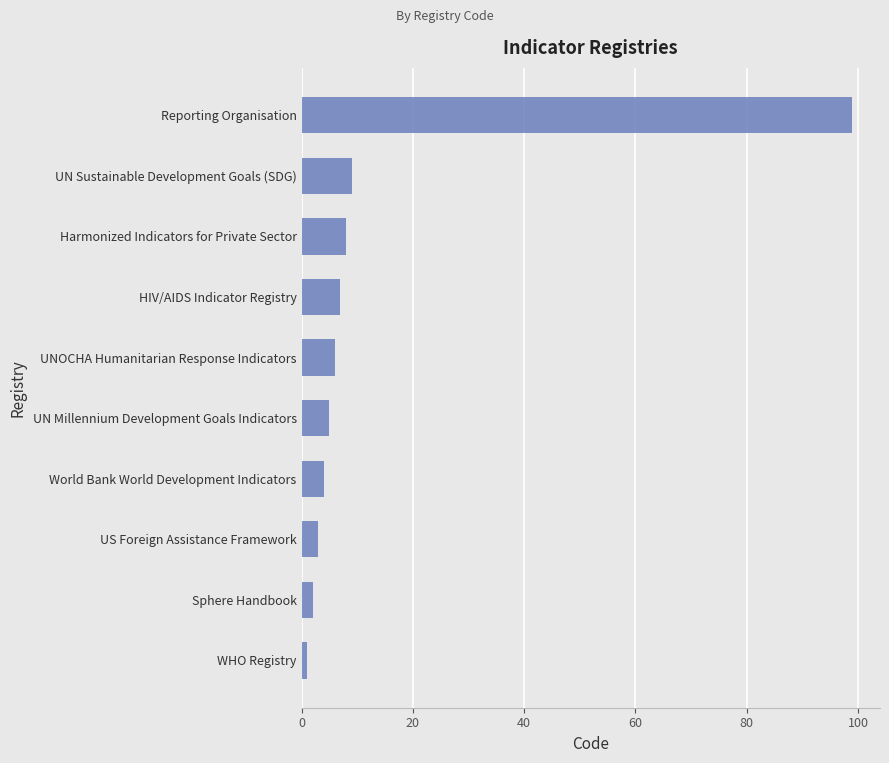

What is the difference between the values at Reporting Organisation and UNOCHA Humanitarian Response Indicators?

93